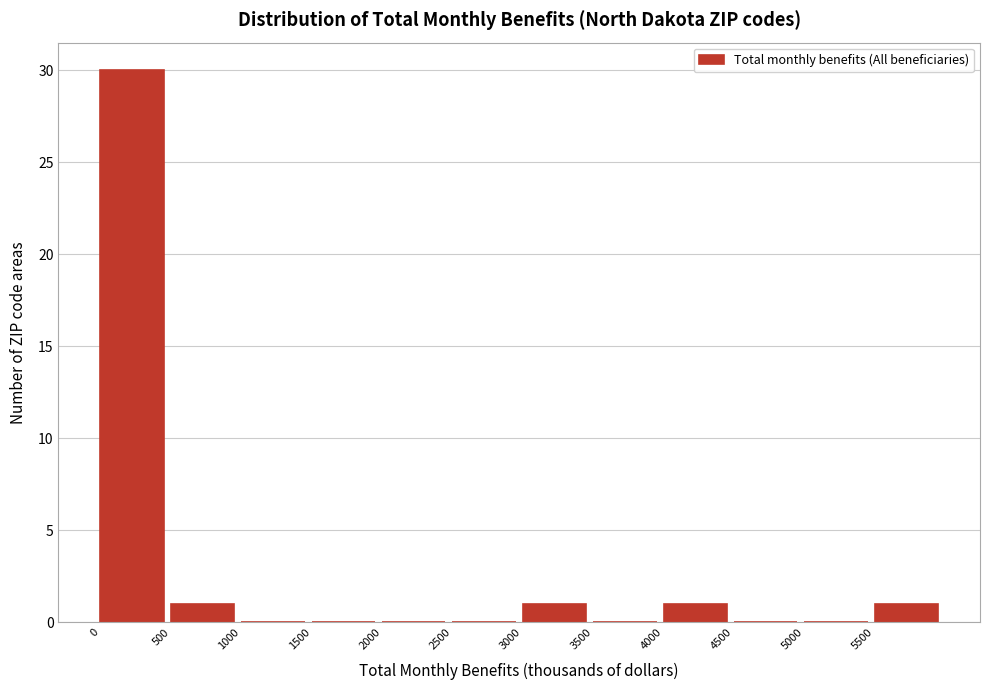

Which range on the x-axis has the tallest bar?

0 to 500